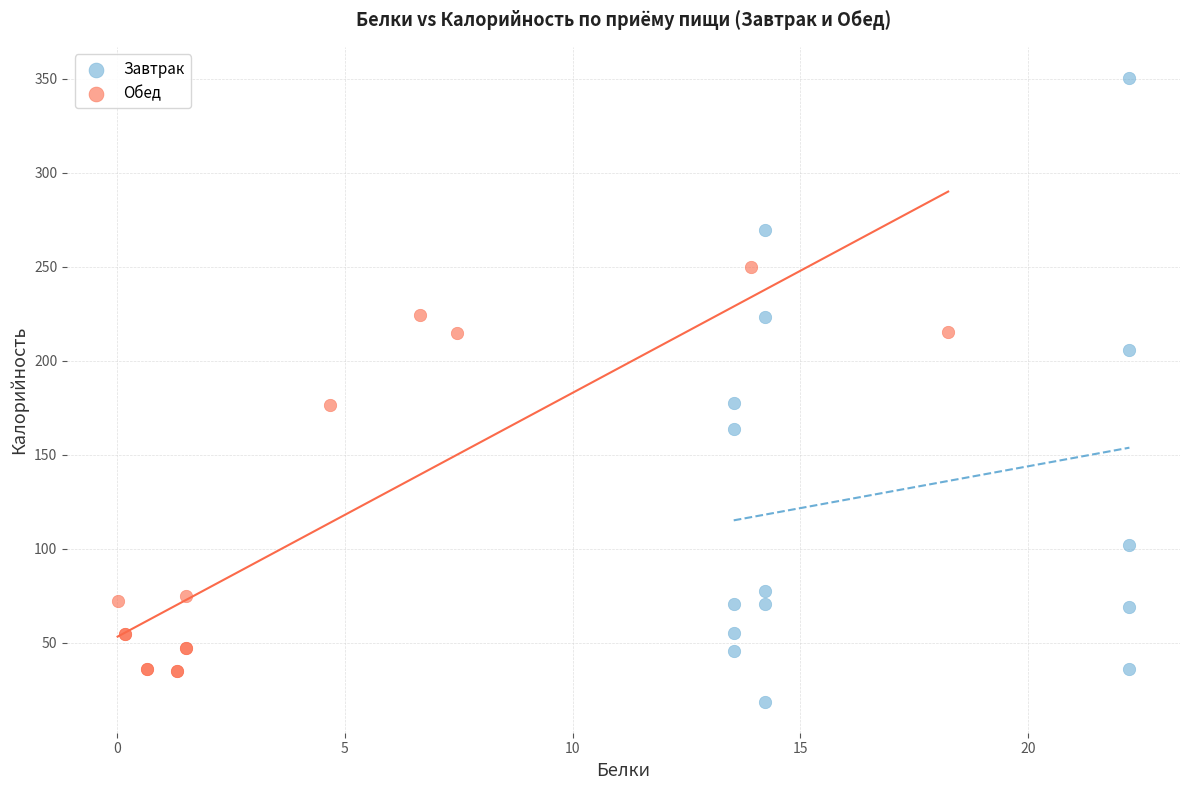

Which series contains the lowest Y value?

Завтрак